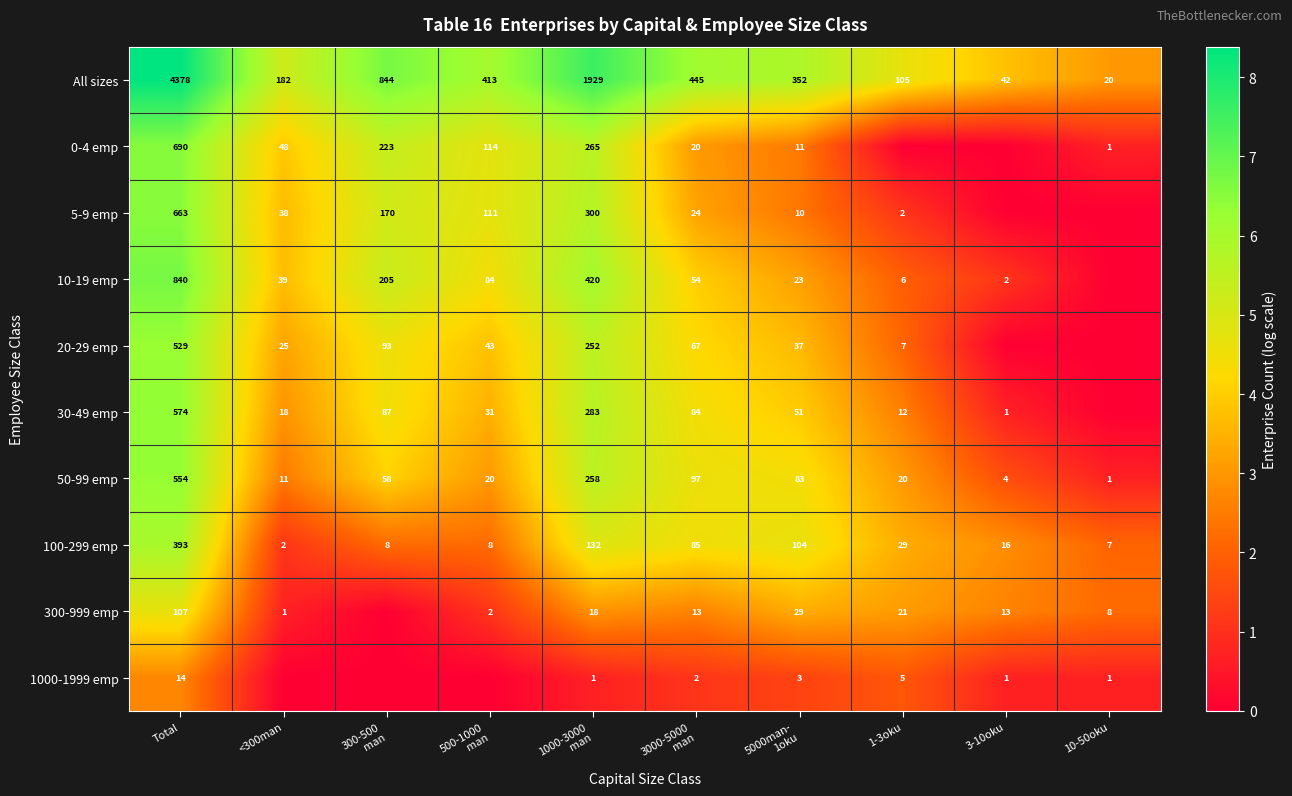

True or false: 300-999 emp has a value of 13 at 3-10oku.

True